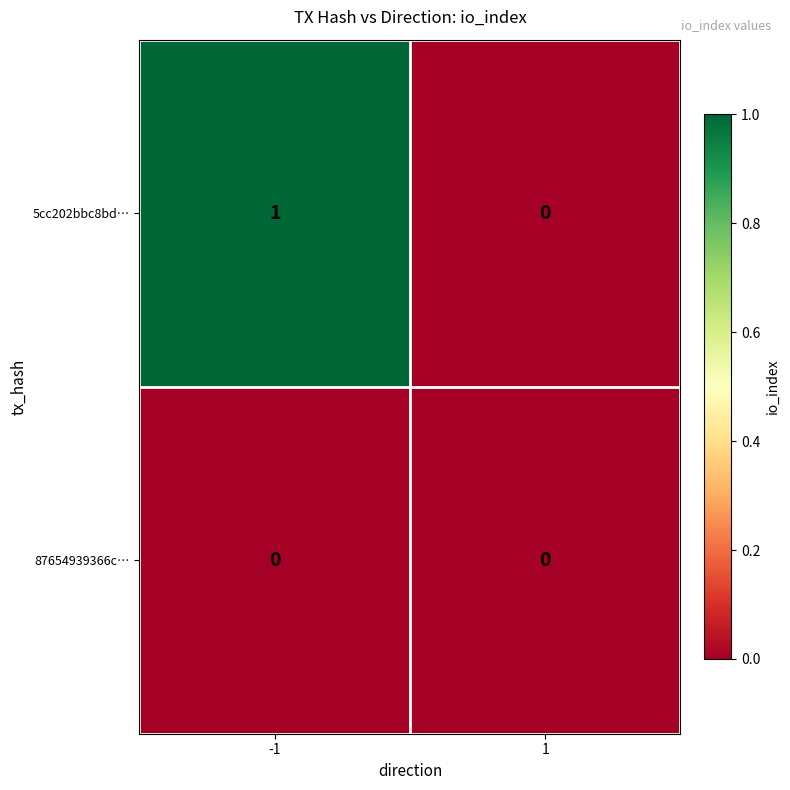

The value of 5cc202bbc8bd… at -1 is 1. True or false?

True